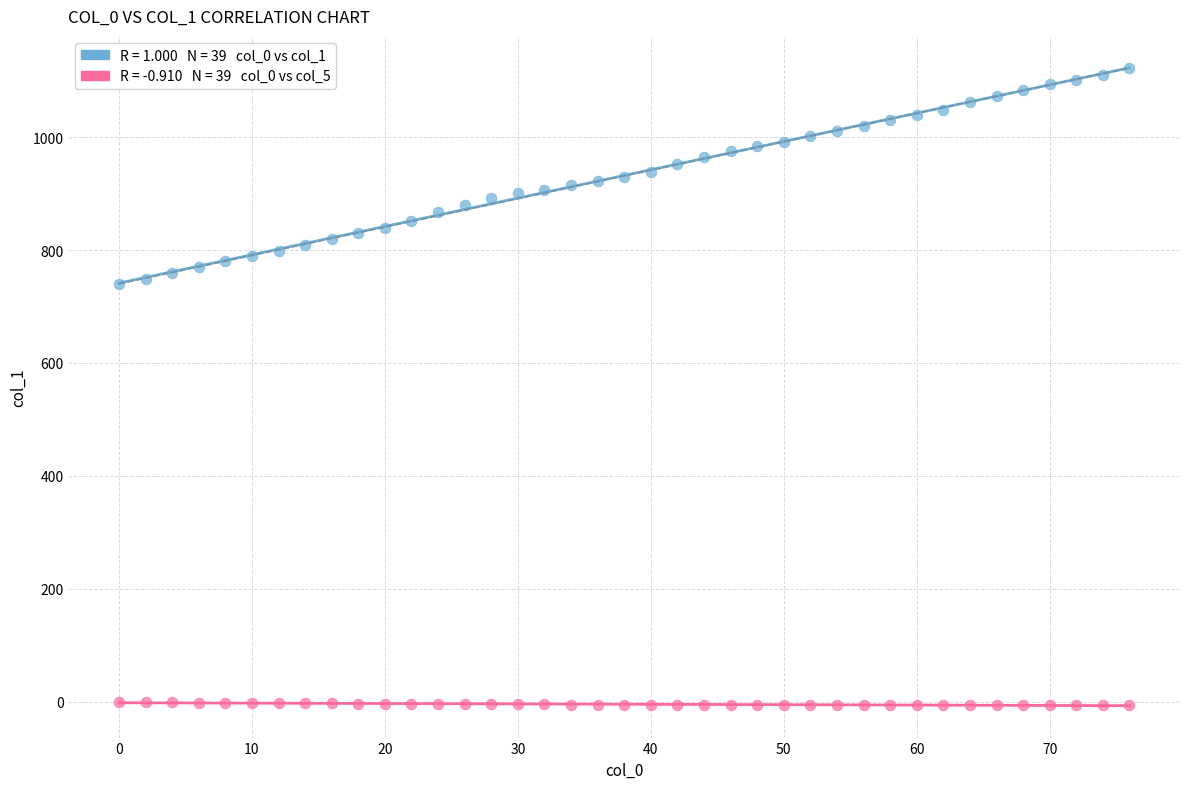

Across all data points, what is the range of X values (max minus min)?

76.0